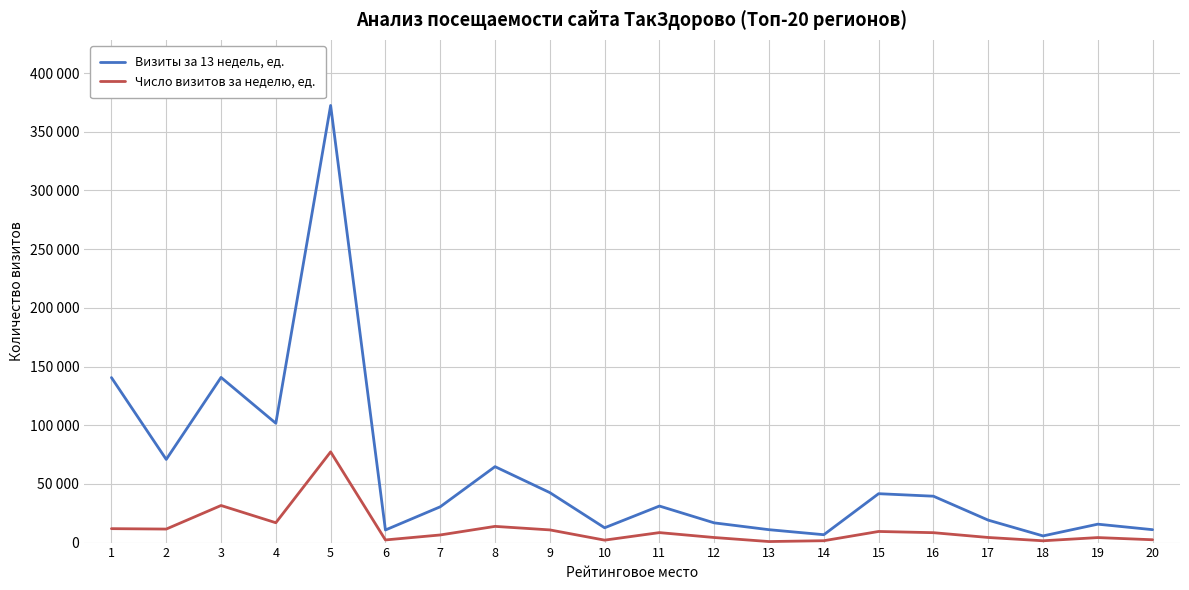

In Число визитов за неделю, ед., how many points are higher than both neighbors (excluding endpoints)?

6